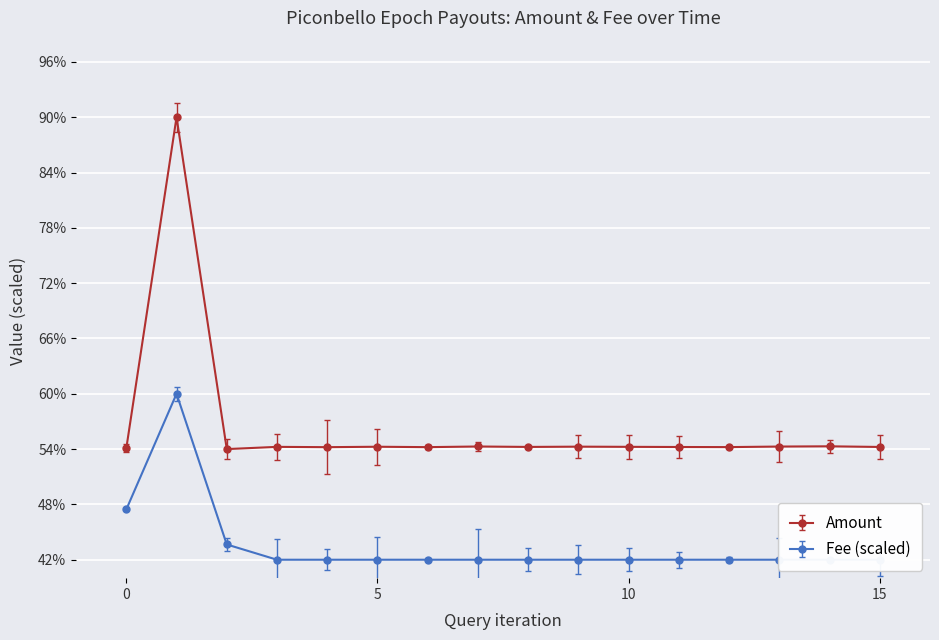

Which series has the largest total across all categories?

Amount